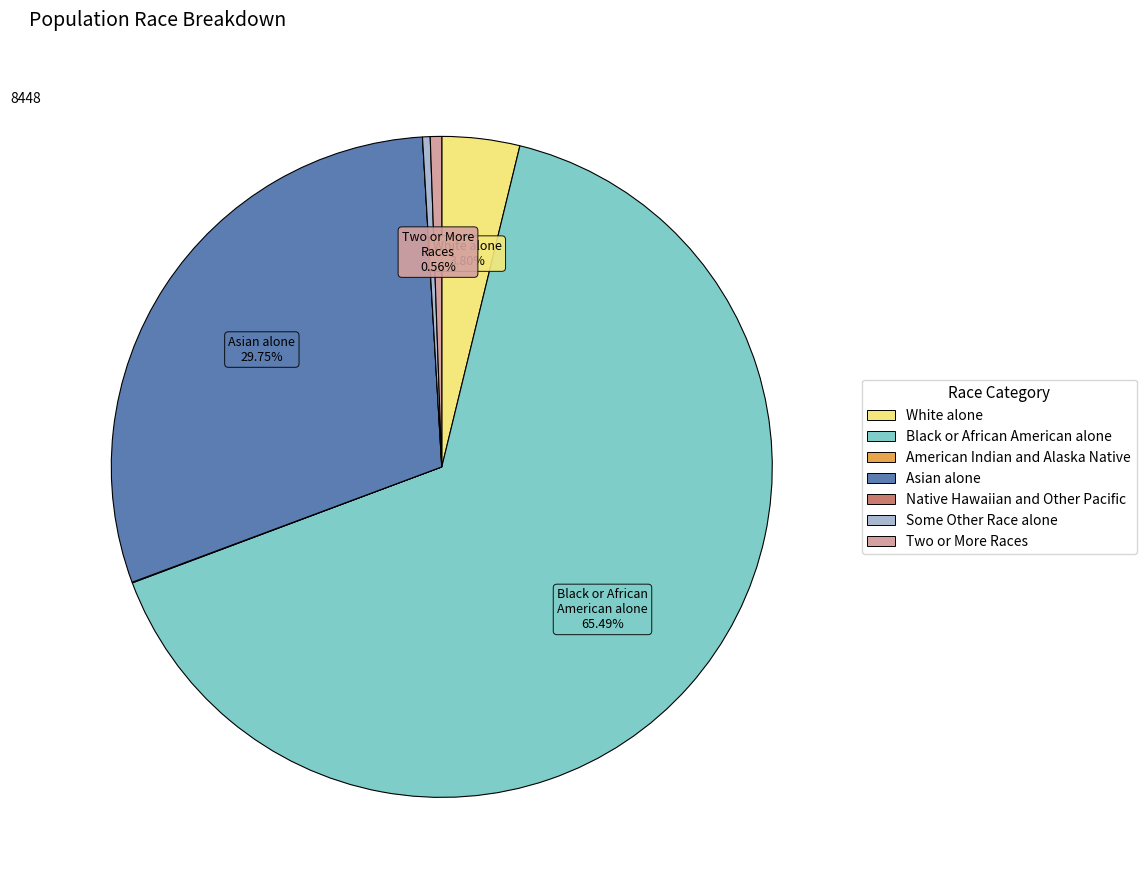

Which has a higher value, White alone or Two or More Races?

White alone